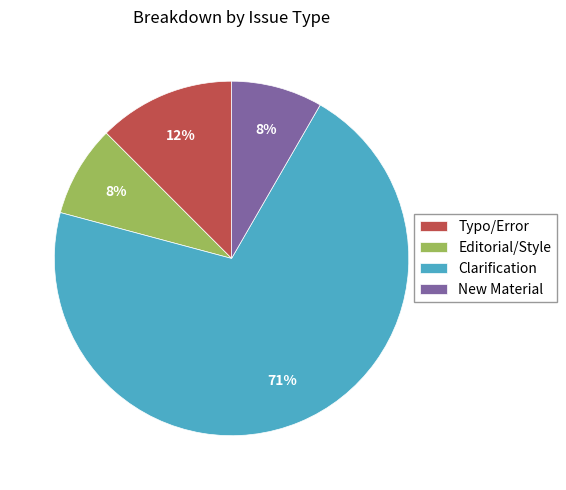

Does any single category account for the majority?

Yes